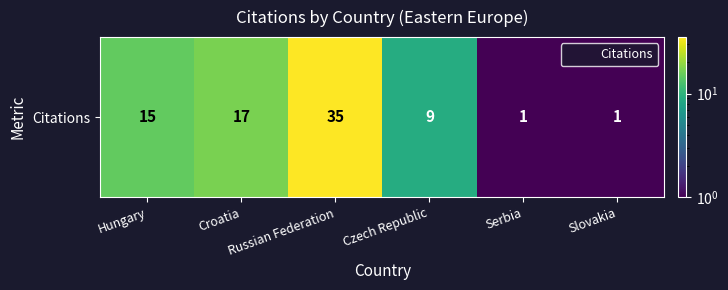

How many distinct data groups are displayed?

1